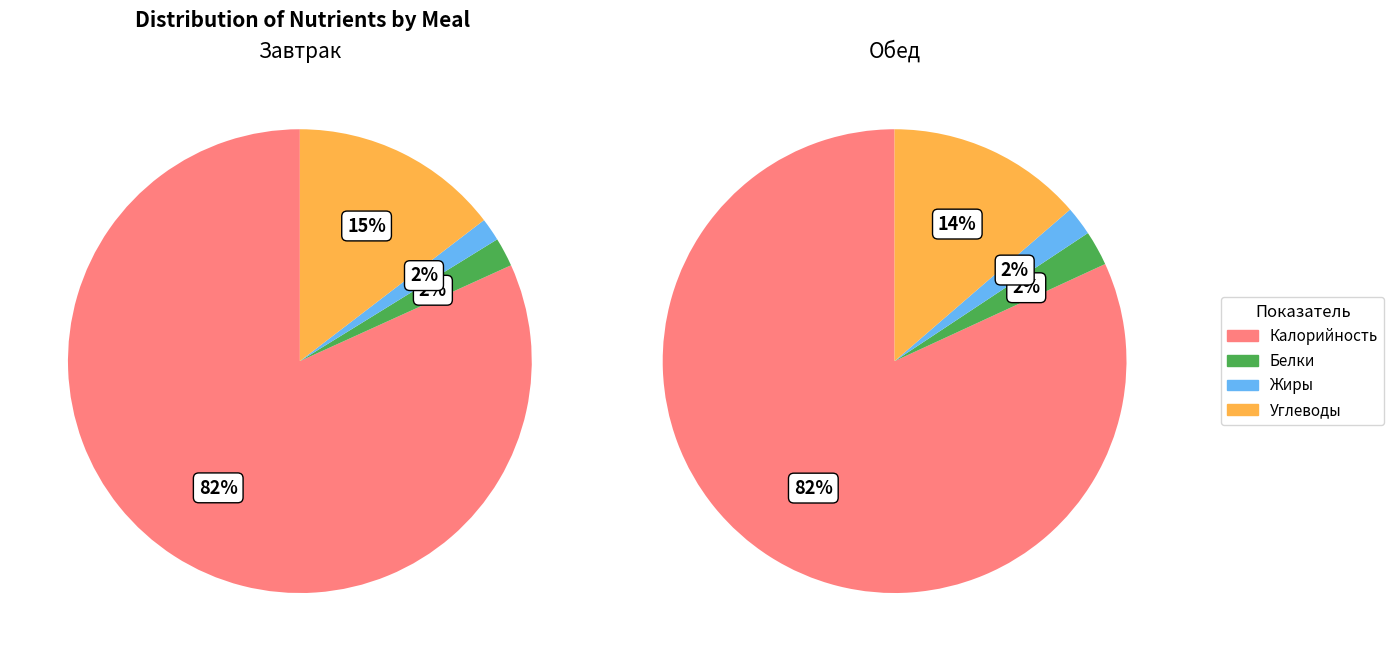

What is the total percentage of Калорийность and Углеводы?

96.4%